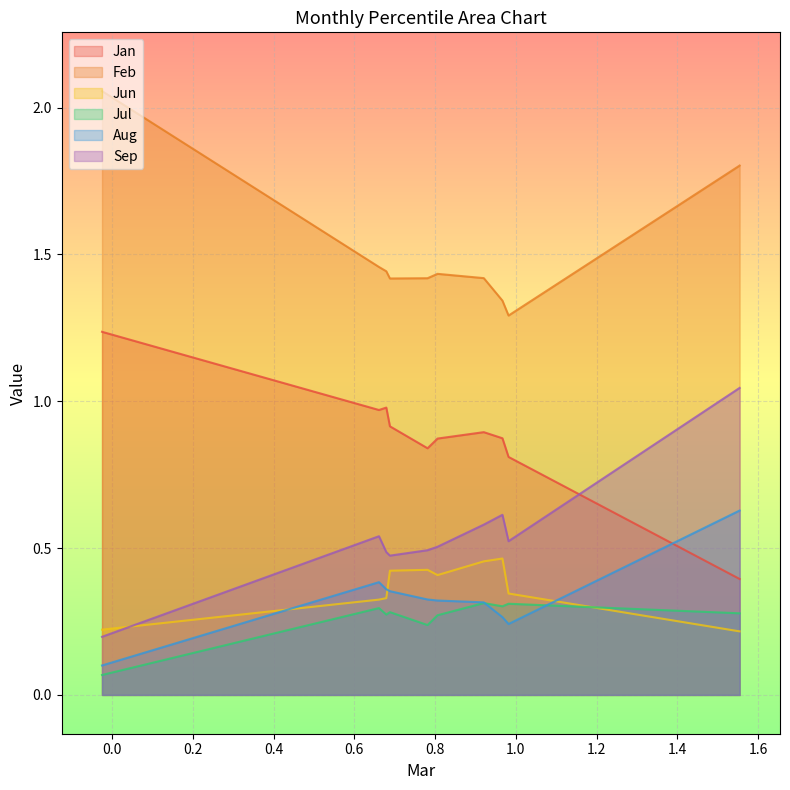

What is the approximate value of Aug at pct35?

0.4